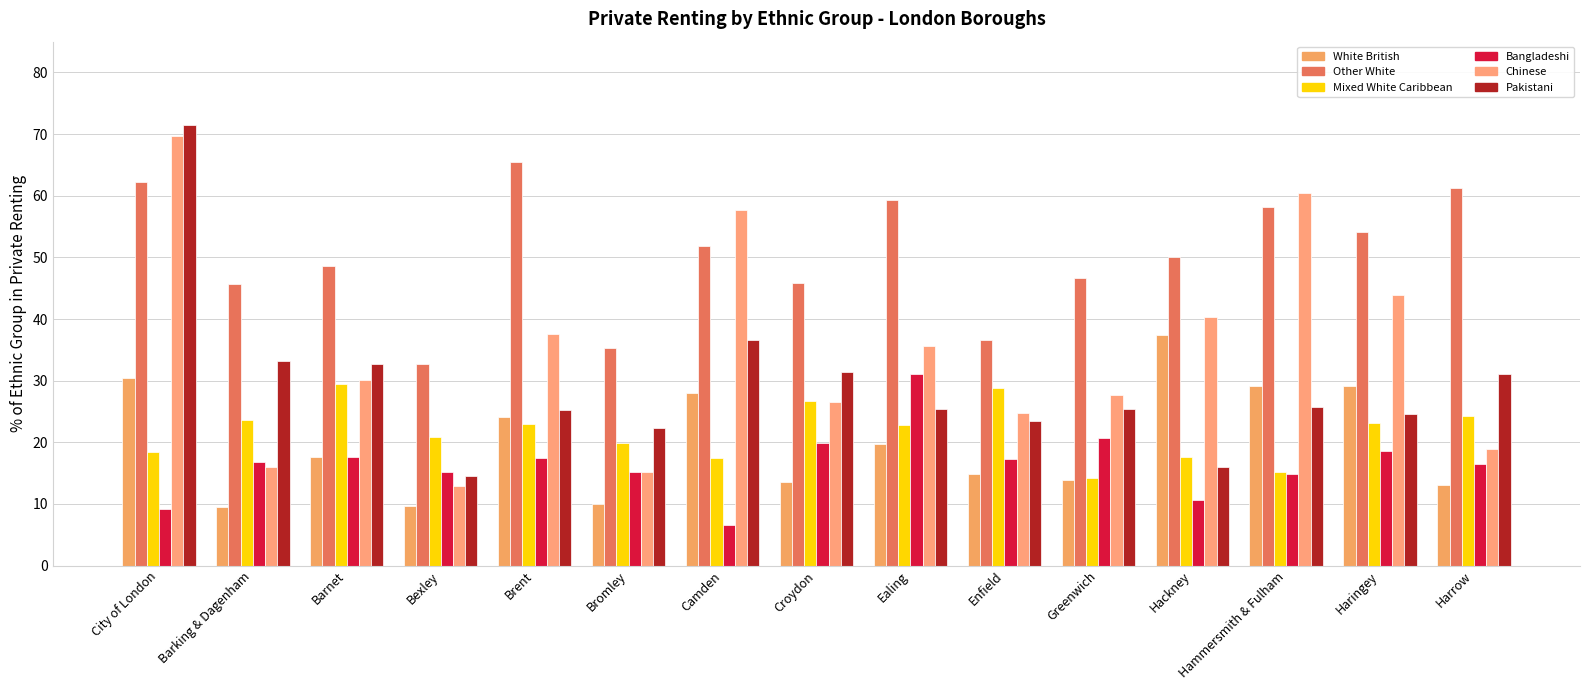

What is the label of the 8th bar from the right?

Croydon